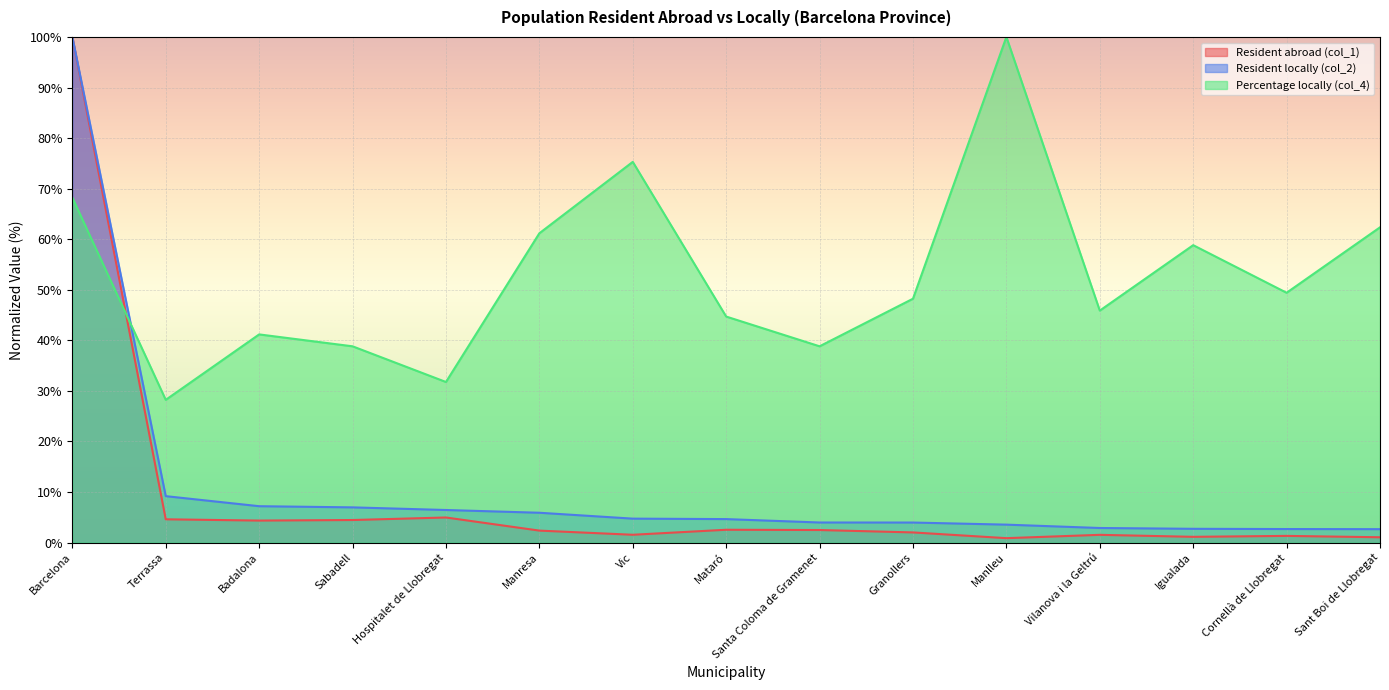

Rank the categories by Resident locally (col_2) value from lowest to highest.

Sant Boi de Llobregat, Cornellà de Llobregat, Igualada, Vilanova i la Geltrú, Manlleu, Granollers, Santa Coloma de Gramenet, Mataró, Vic, Manresa, Hospitalet de Llobregat, Sabadell, Badalona, Terrassa, Barcelona